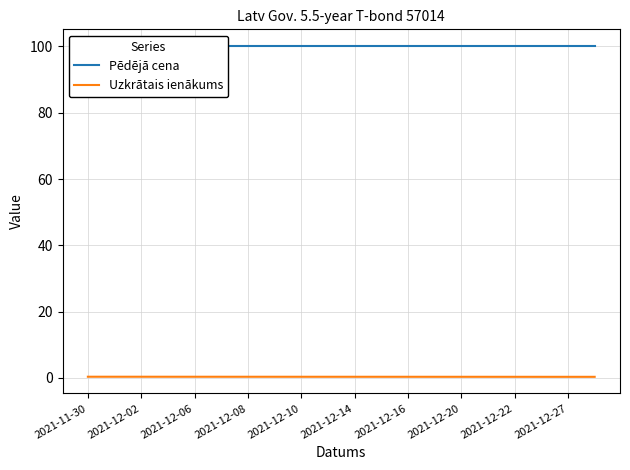

Reading left to right, what are all the values shown in this chart?

Pēdējā cena: 100.2	100.2	100.2	100.2	100.2	100.2	100.2	100.2	100.2	100.2	100.2	100.2	100.2	100.2	100.2	100.2	100.2	100.2	100.2	100.2
Uzkrātais ienākums: 0.4	0.4	0.4	0.4	0.4	0.4	0.4	0.4	0.4	0.4	0.4	0.4	0.4	0.4	0.4	0.4	0.4	0.3	0.3	0.3